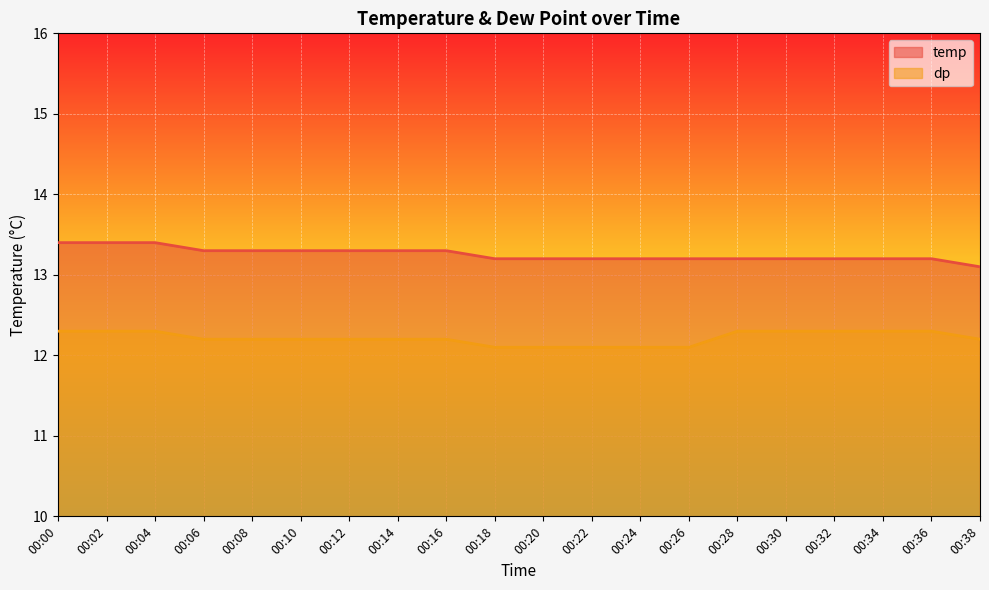

True or false: dp has more than 1 points higher than both neighbors.

False